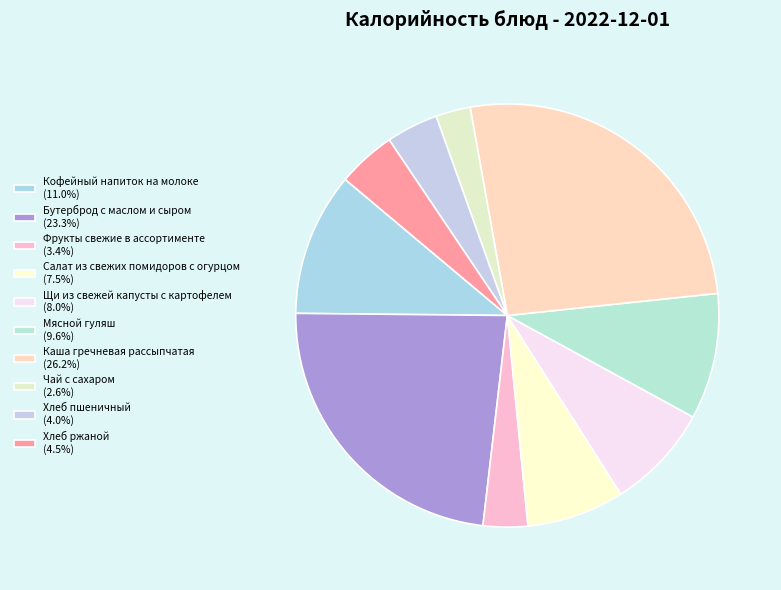

Which slice is the largest?

Каша гречневая рассыпчатая